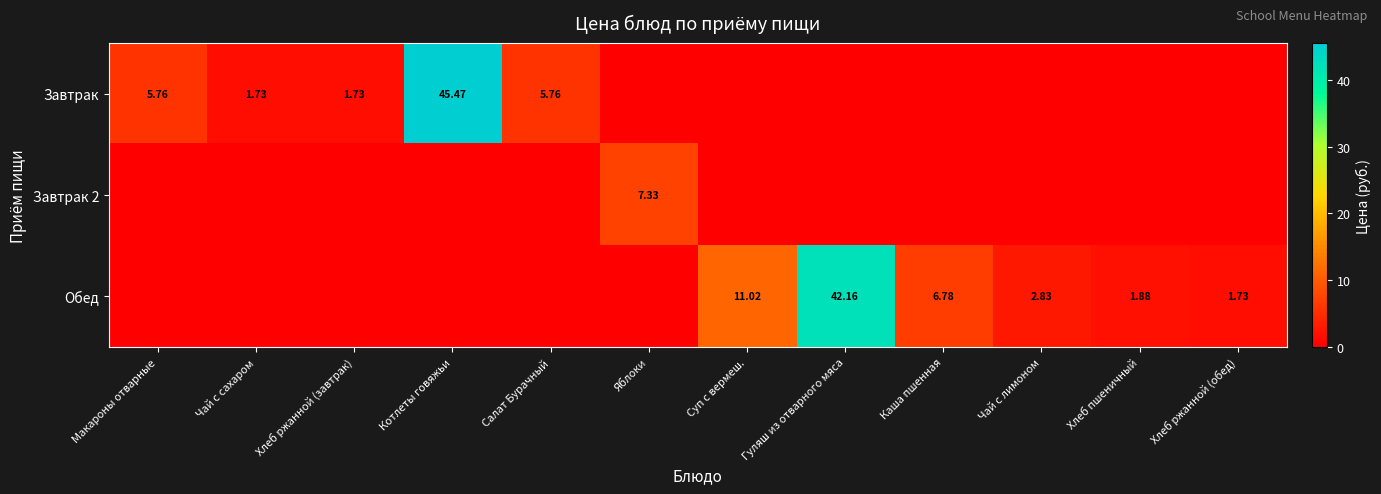

Is the value of Обед at Суп с вермеш. greater than the value of Завтрак 2 at Яблоки?

Yes